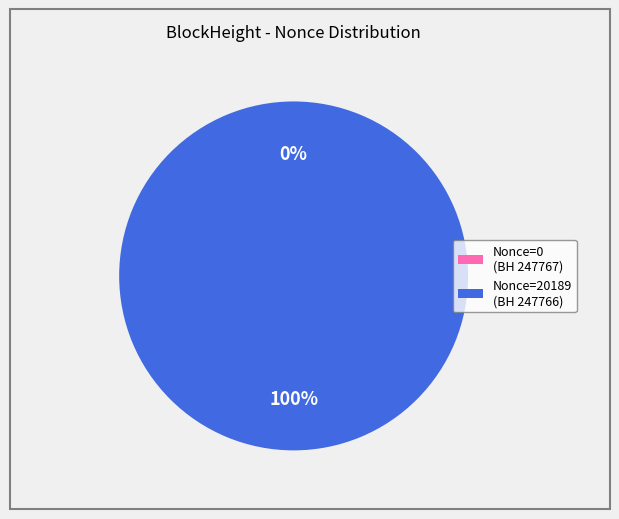

Is the sum of 247767 and 247766 greater than half?

Yes